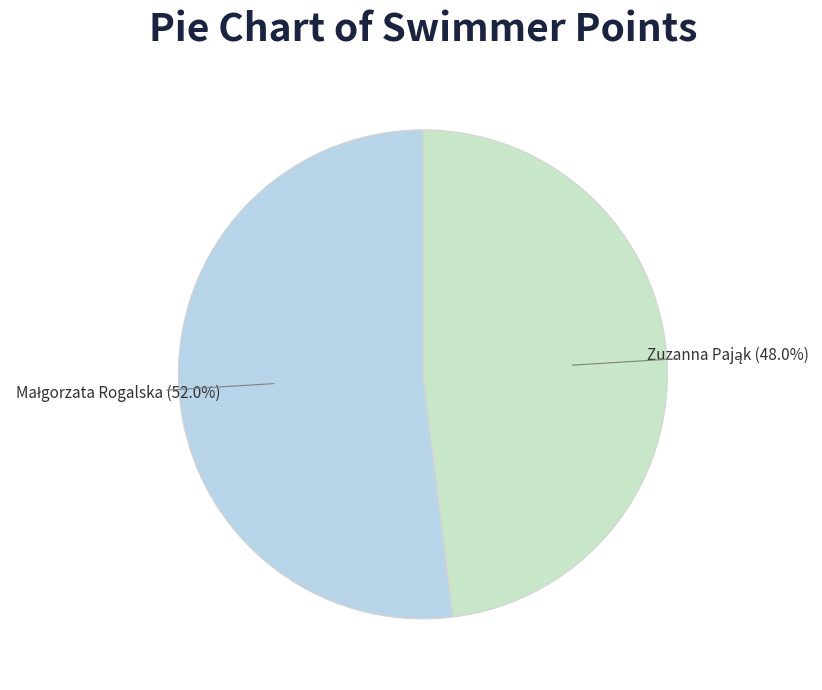

Is there a majority slice in this chart?

Yes